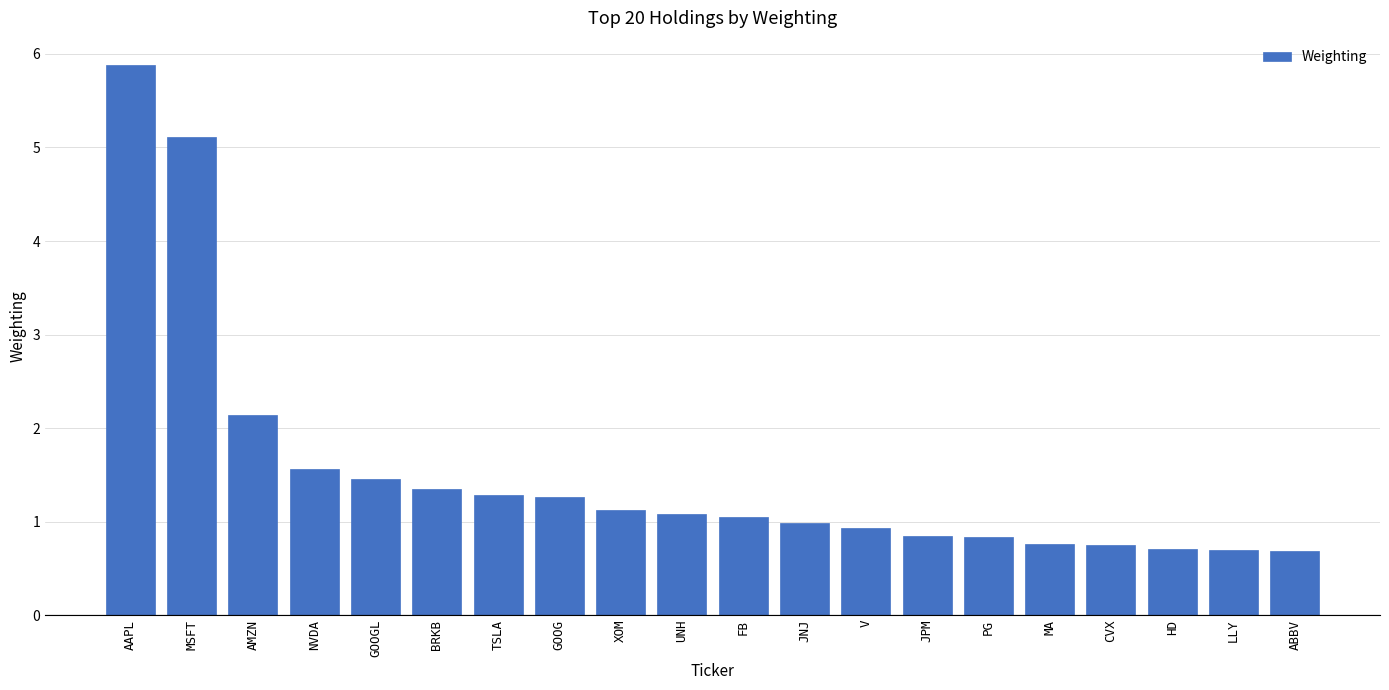

What value does the data have at GOOG?

1.3